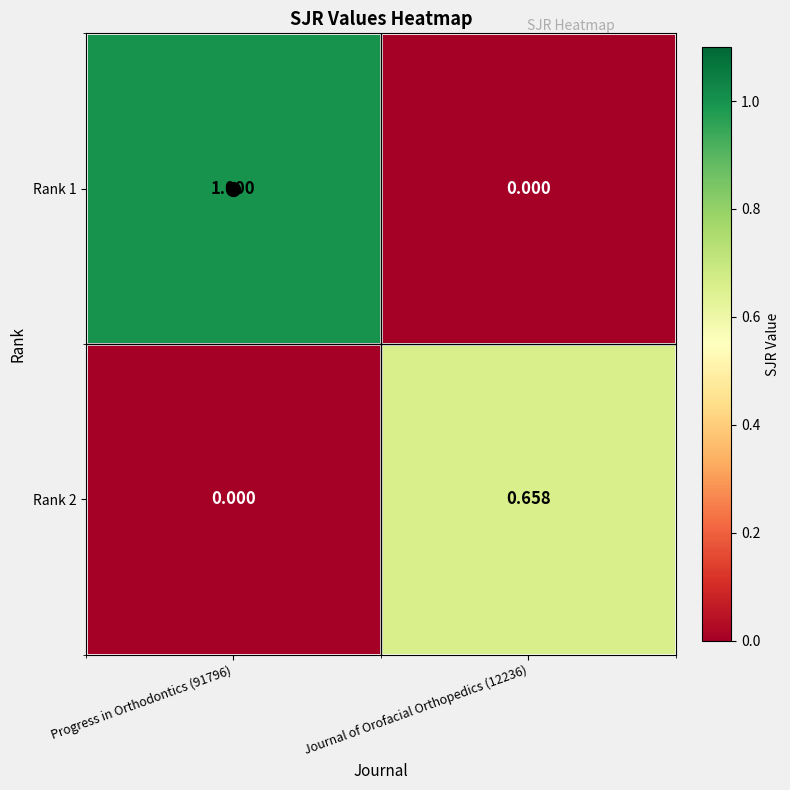

What is the difference between the highest and lowest values at Progress in Orthodontics (91796)?

1.0